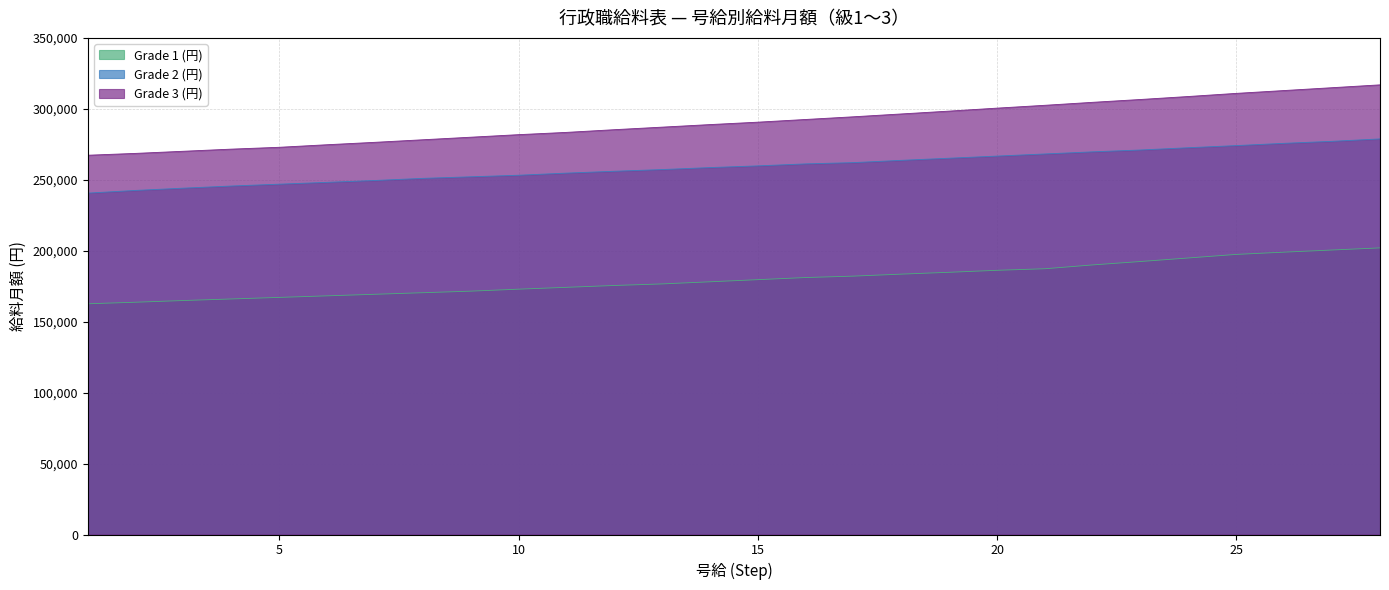

What is the highest value of the Grade 3 (円) series?

316900